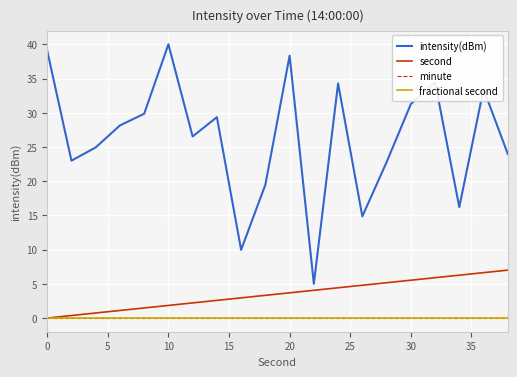

Does the chart display data point markers on the line(s)?

No